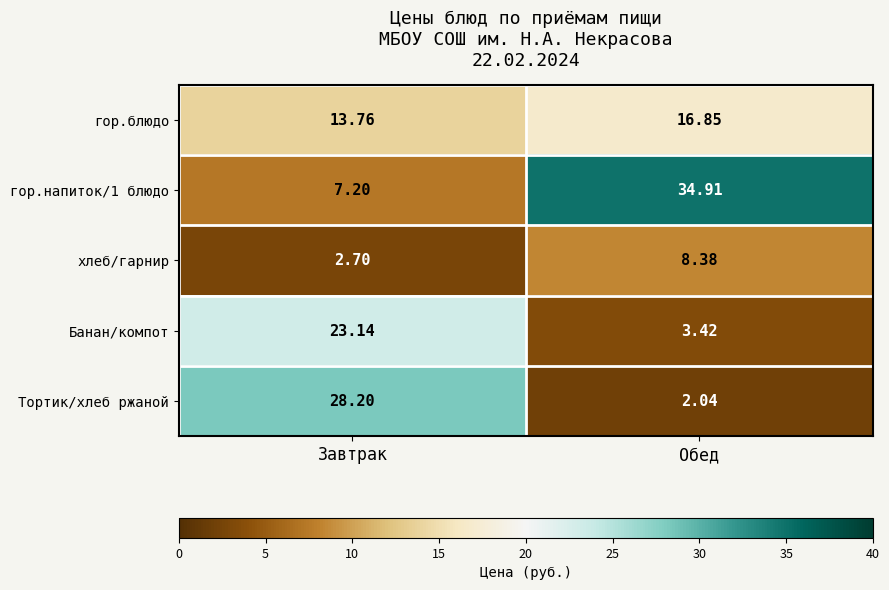

What is the maximum value shown in the chart?

34.9